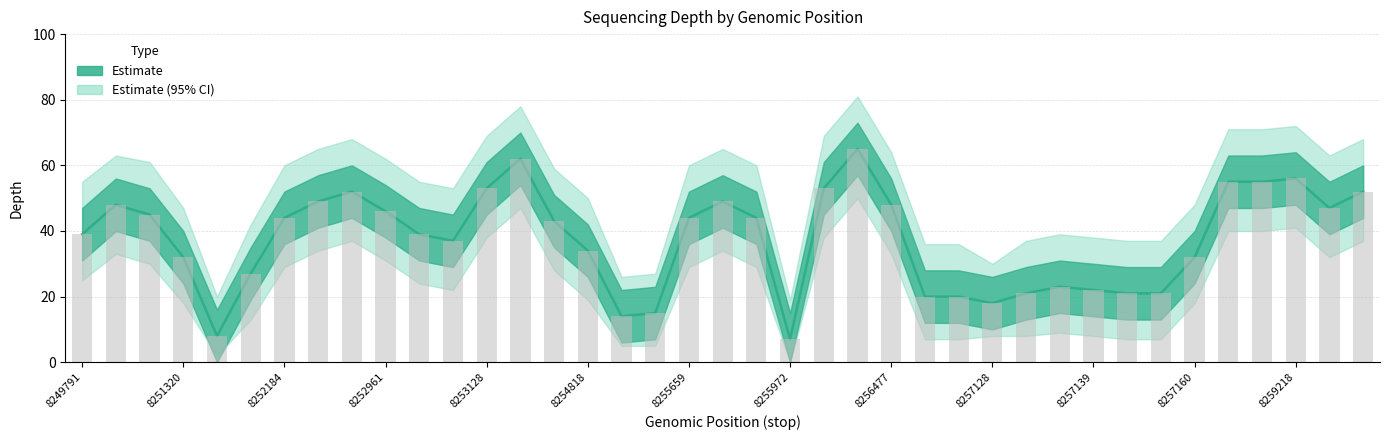

What is the minimum value shown in the chart?

7